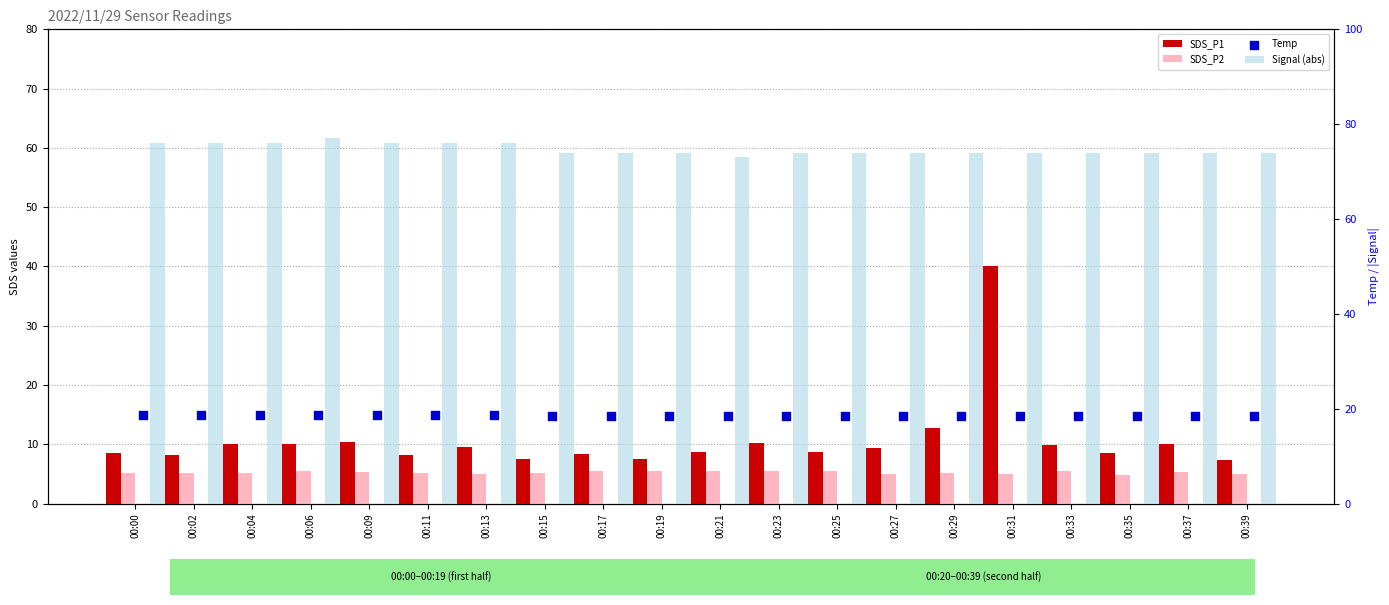

Which series has the largest total across all categories?

Signal (abs)